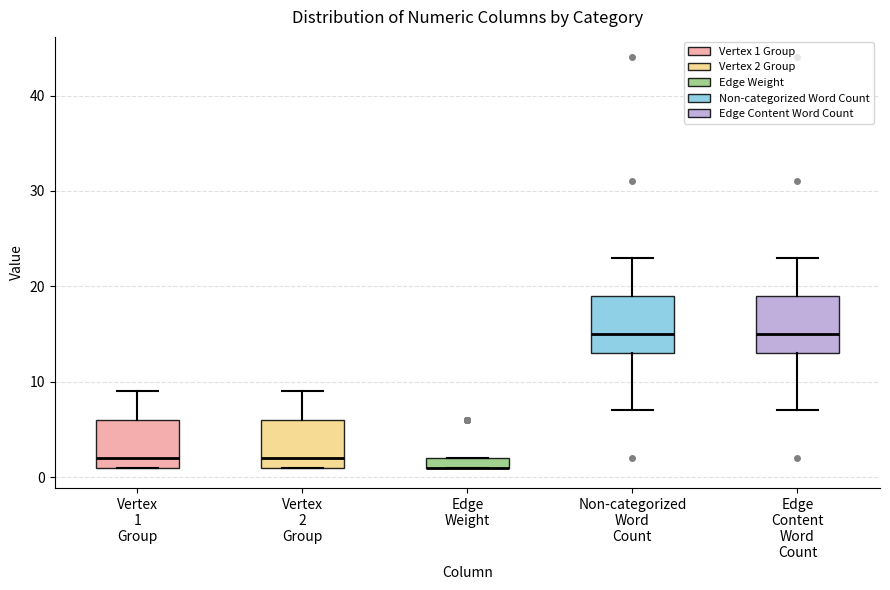

Where is the lower edge of the box for Edge Content Word Count on the y-axis? The values are not printed on the chart, so give them approximately, as read against the axis.

13